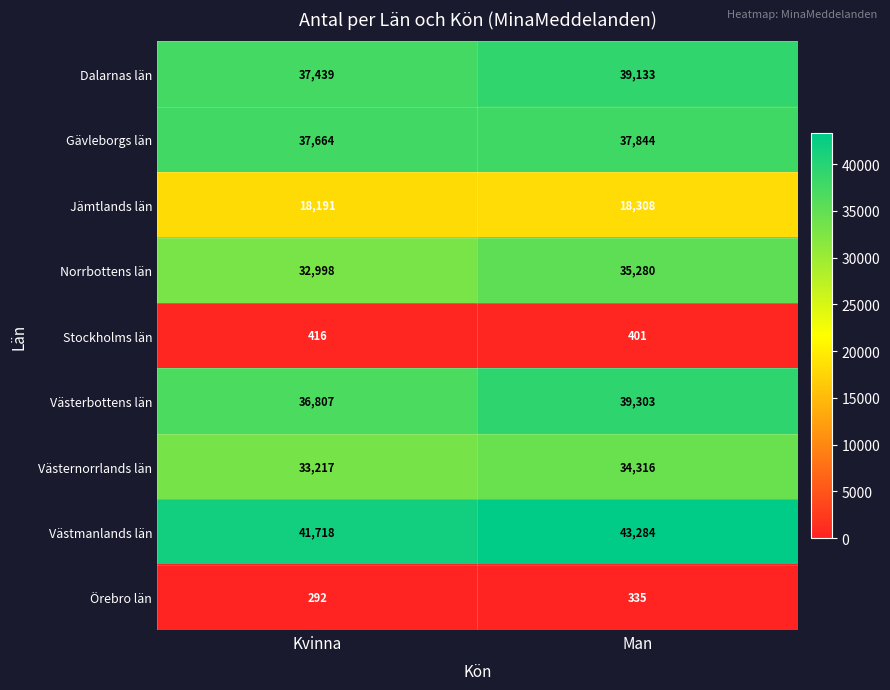

What is the highest value of the Stockholms län series?

416